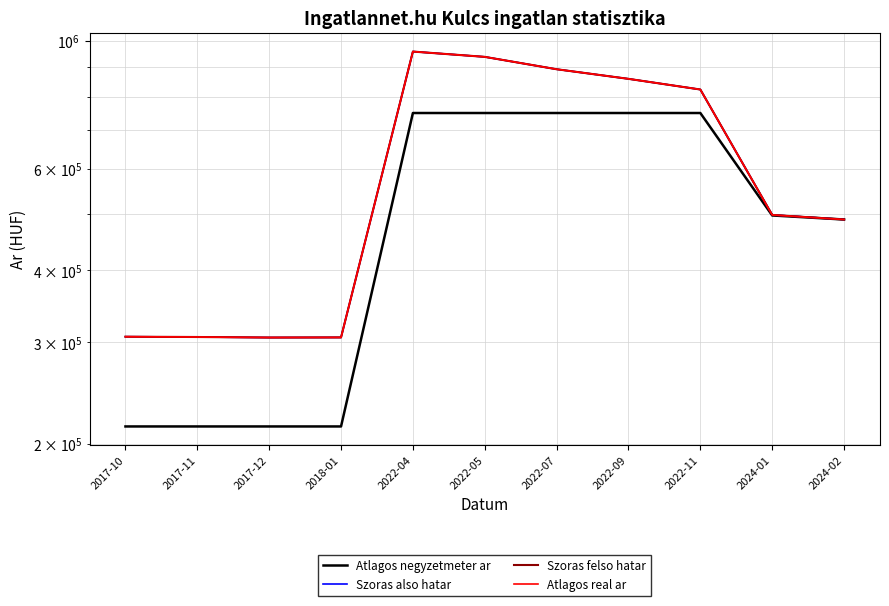

How many series are shown in this chart?

4